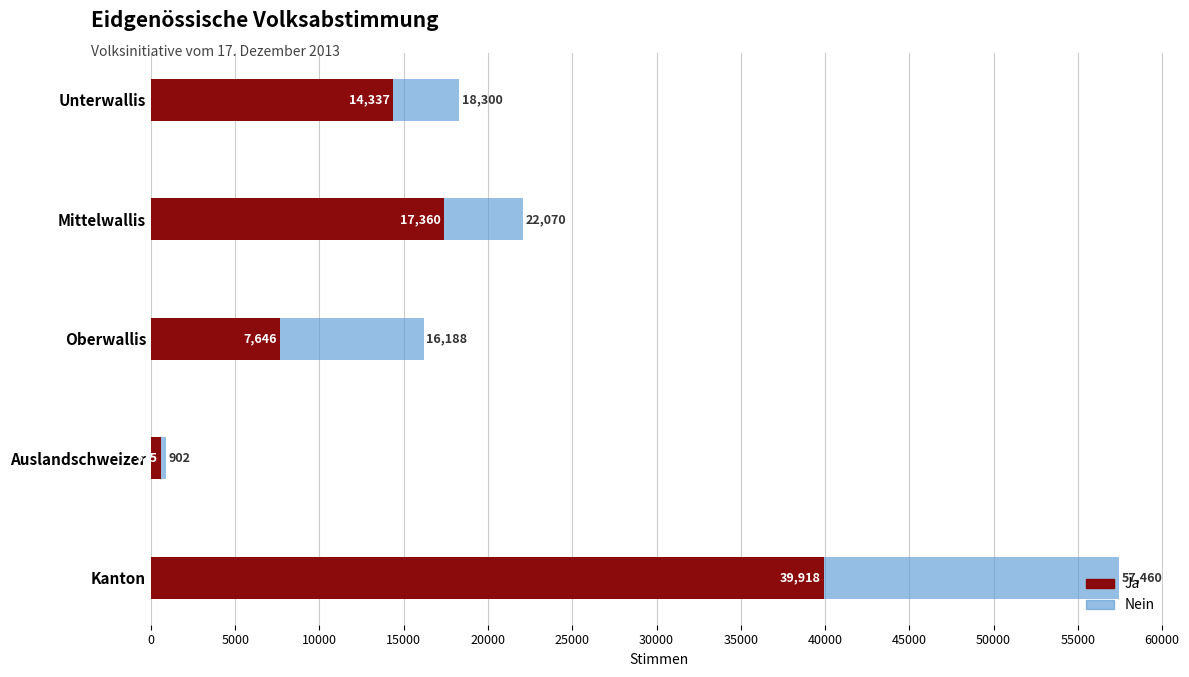

How many data points does each series have?

5